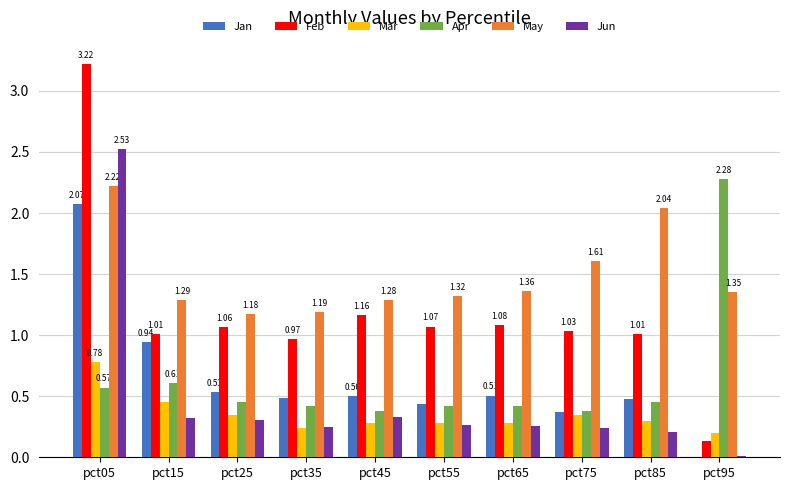

Which series has the widest spread of values?

Feb